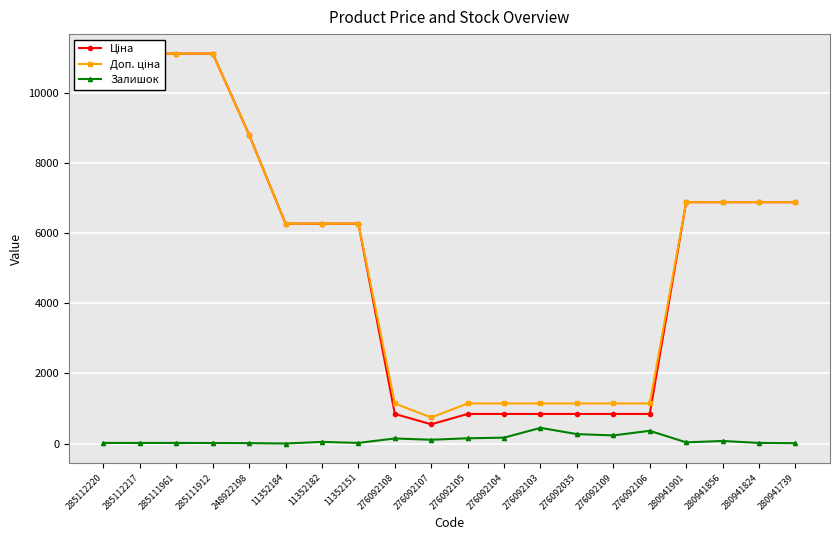

Rank the series by their maximum value, from highest to lowest.

Ціна, Доп. ціна, Залишок